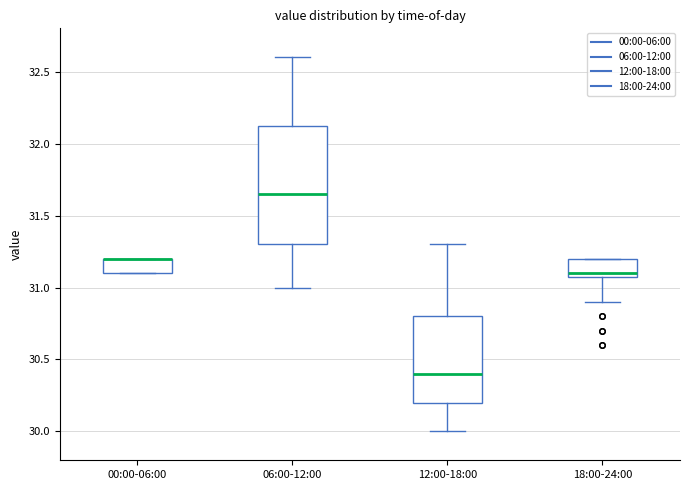

Reading left to right, read every box against the y-axis: the position of its median line, the range the box covers, and the ends of its whiskers. The values are not printed on the chart, so give them approximately, as read against the axis.

00:00-06:00: median 31.20 (drawn on the box's upper edge), box 31.10 to 31.20, whiskers 31.10 to 31.20
06:00-12:00: median 31.65, box 31.30 to 32.15, whiskers 31.00 to 32.60
12:00-18:00: median 30.40, box 30.20 to 30.80, whiskers 30.00 to 31.30
18:00-24:00: median 31.10 (just above the box's lower edge), box 31.10 to 31.20, whiskers 30.90 to 31.20